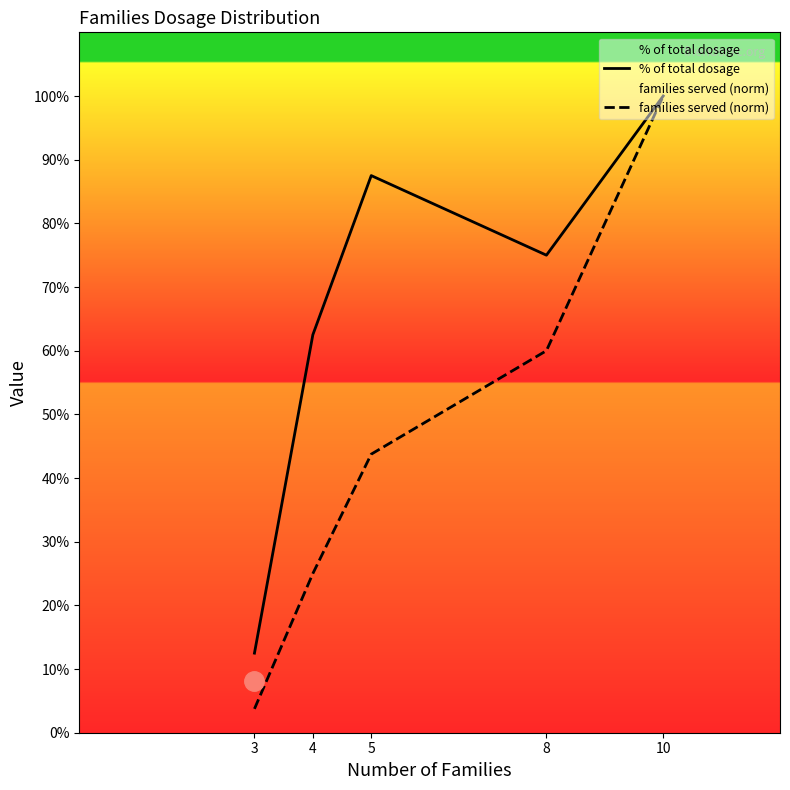

How many series are shown in this chart?

2